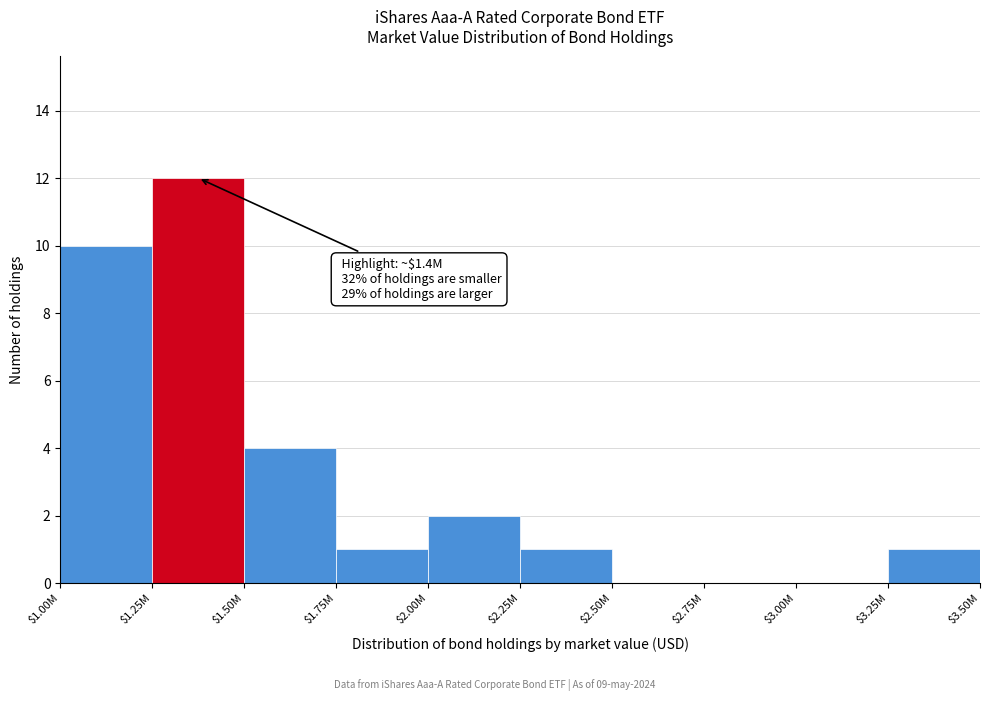

At which label is the value closest to 6?

$1.50M